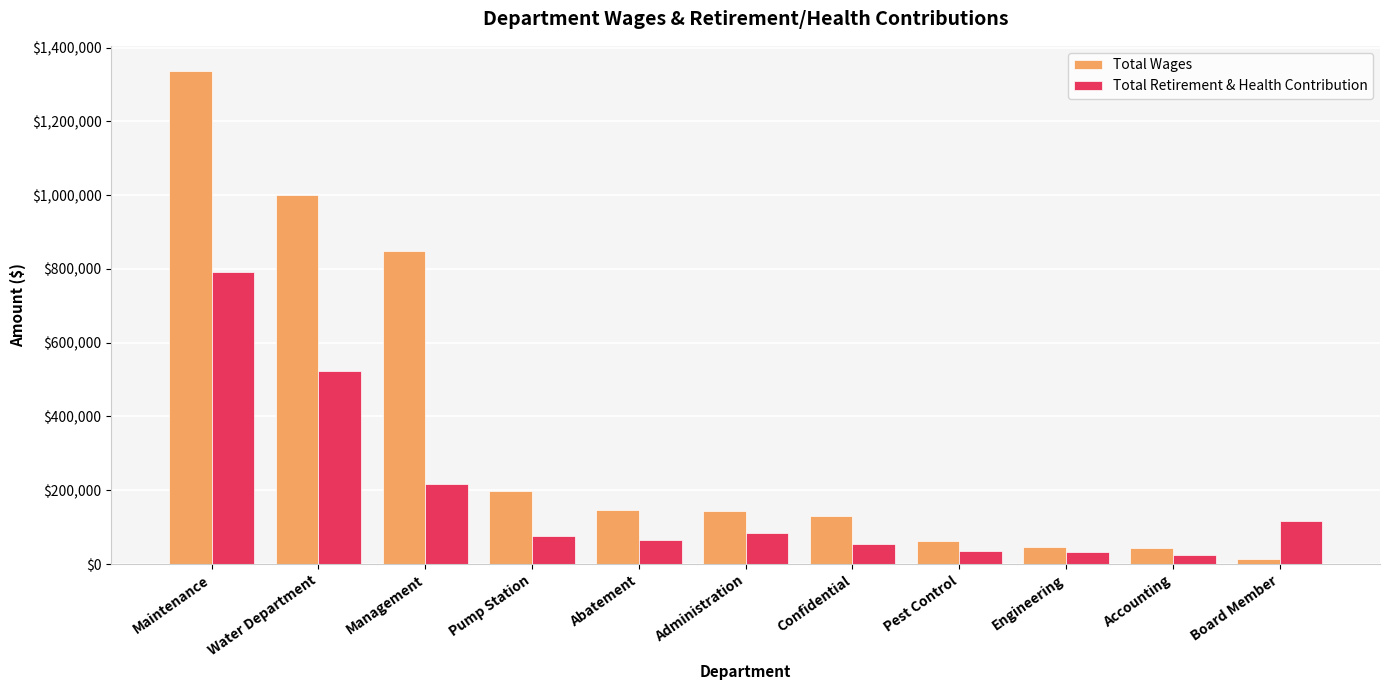

What is the approximate value of Total Wages at Confidential, to the nearest 100?

130600